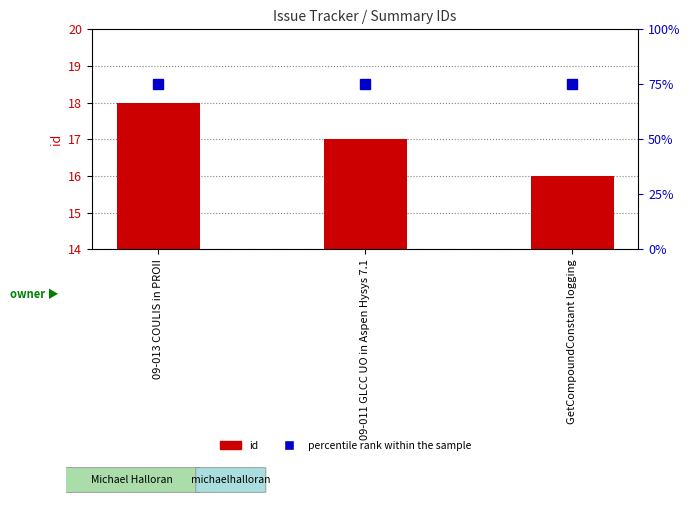

What value does the id series have at 09-011 GLCC UO in Aspen Hysys 7.1?

17